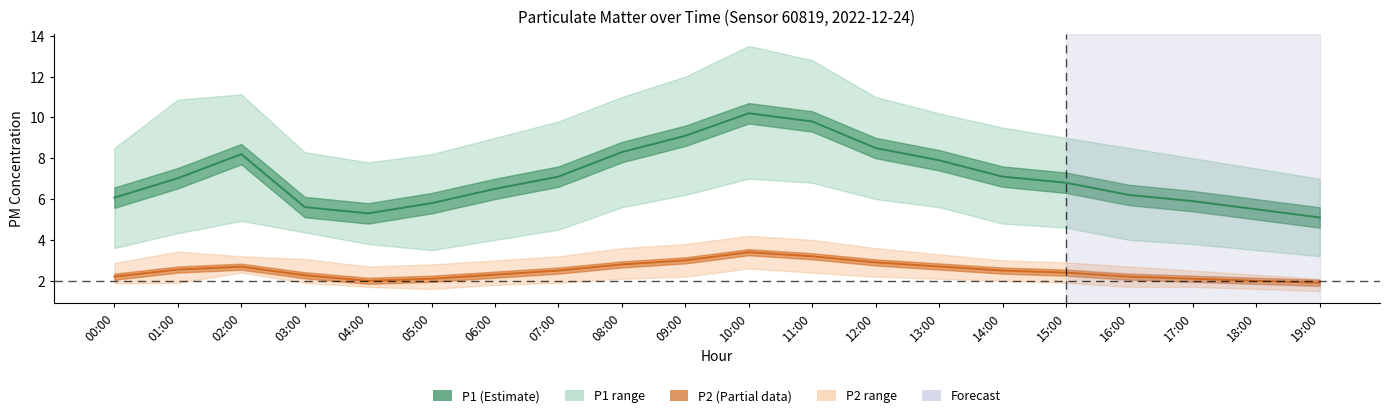

True or false: P2_lower and P2_mid cross at least once.

False